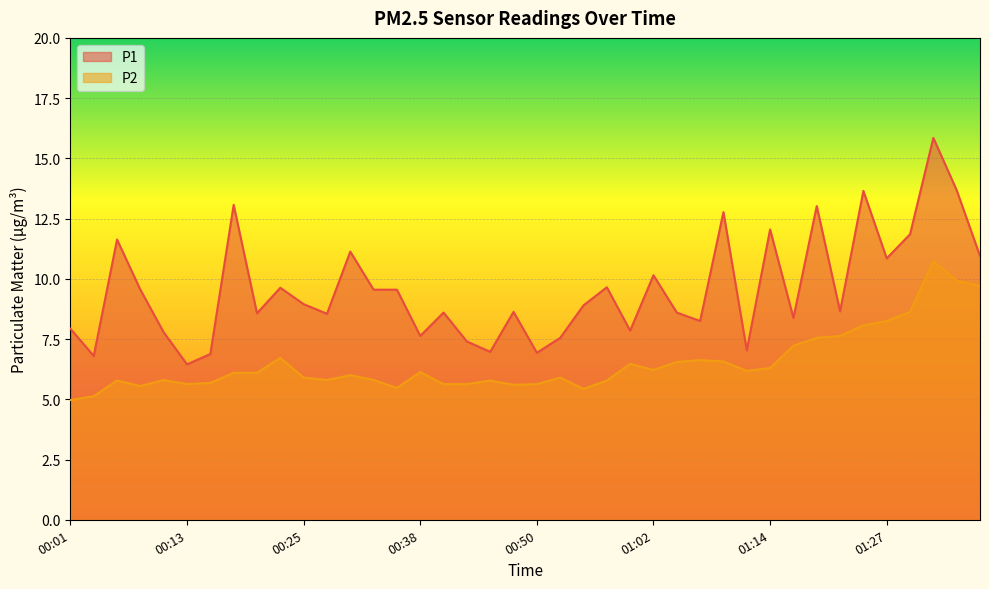

True or false: P1 and P2 cross at least once.

False